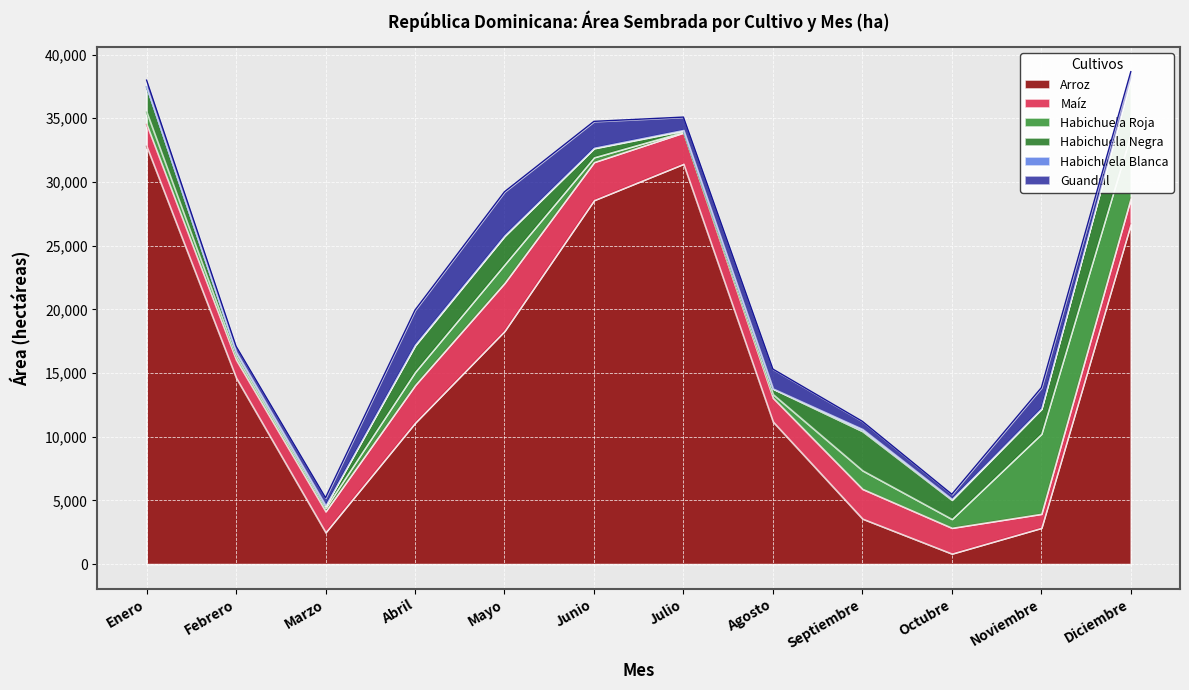

The Arroz series shows 48390.1 at Junio. True or false?

False